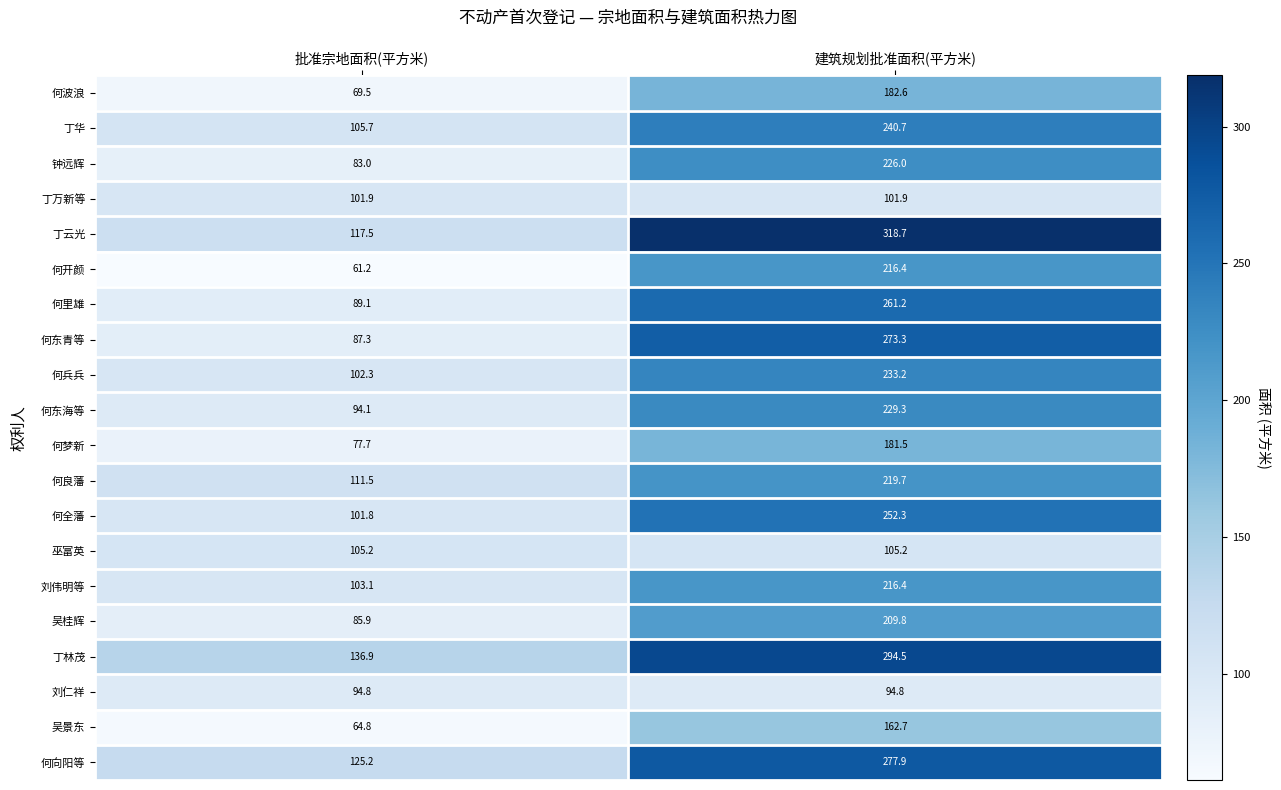

Which category has the highest value across all series?

建筑规划批准面积(平方米)